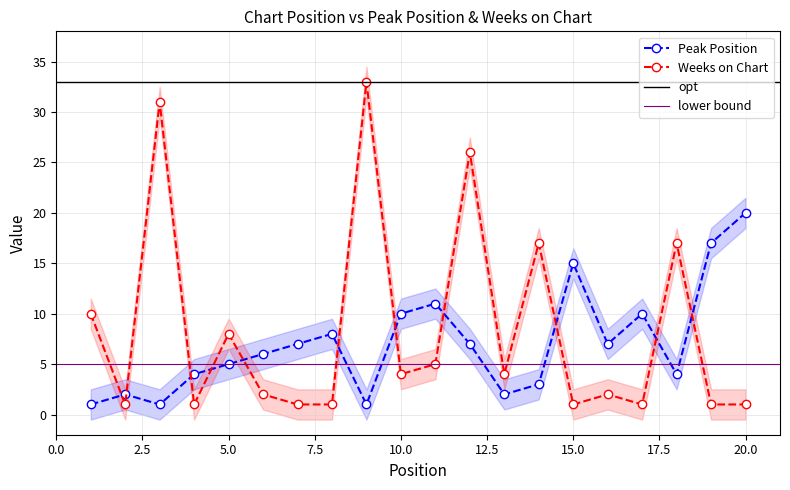

What is the spread (max minus min) of values at 6?

4